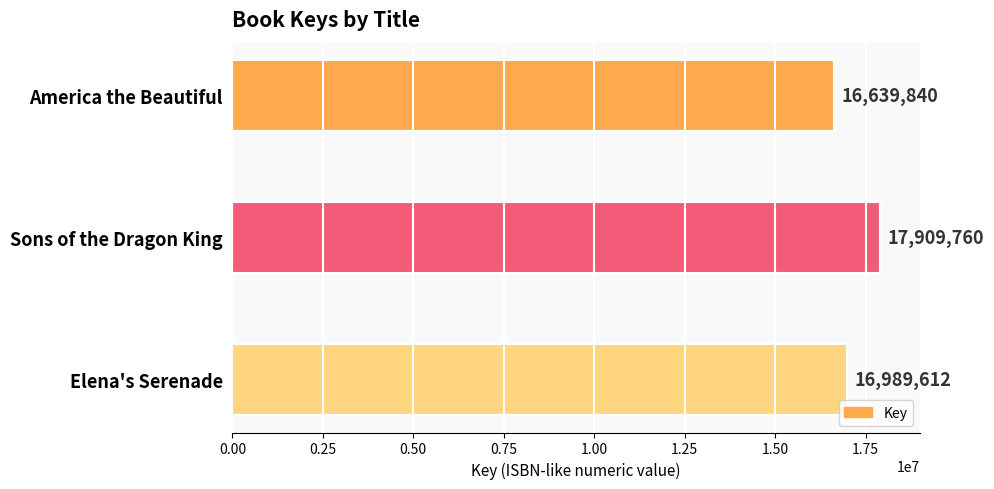

Which category has the highest value across all series?

Sons of the Dragon King